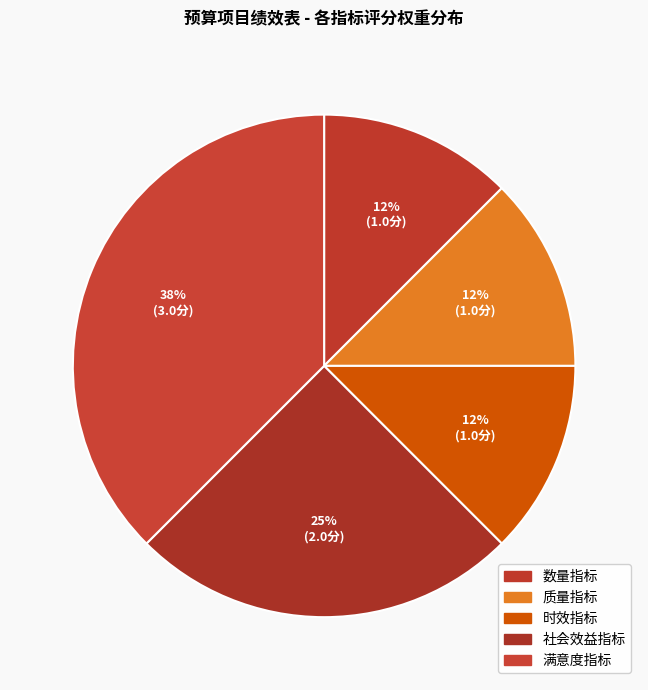

Which slice is the smallest?

数量指标